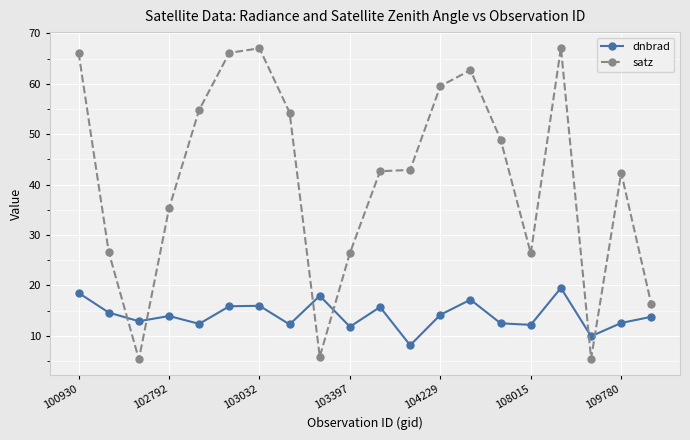

Which series has the largest range (max minus min)?

satz